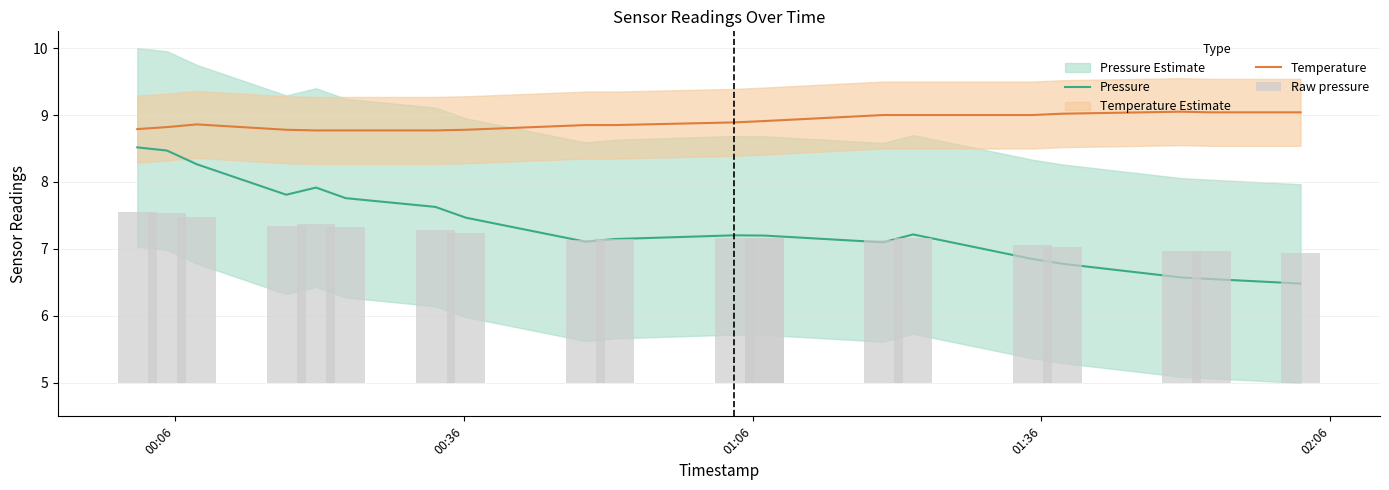

At how many categories does at least one series exceed 7?

20